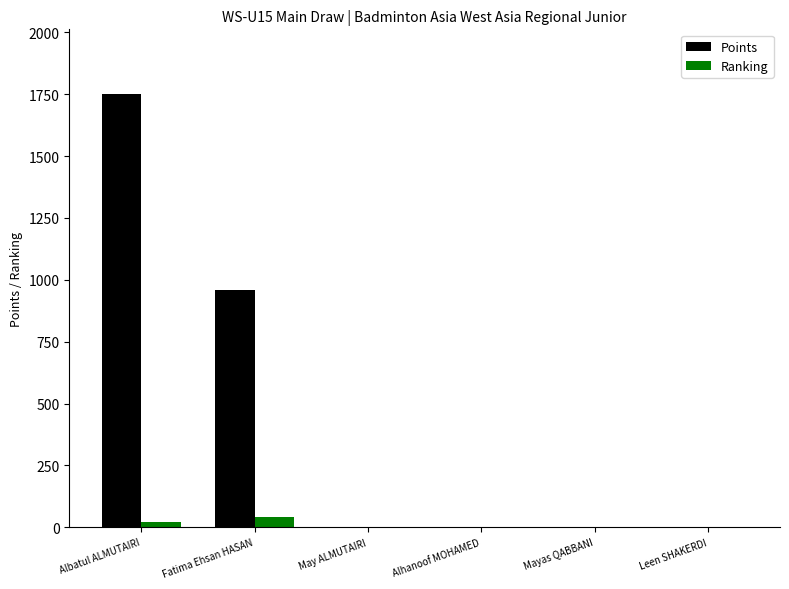

How many Points values are between 0 and 960?

5